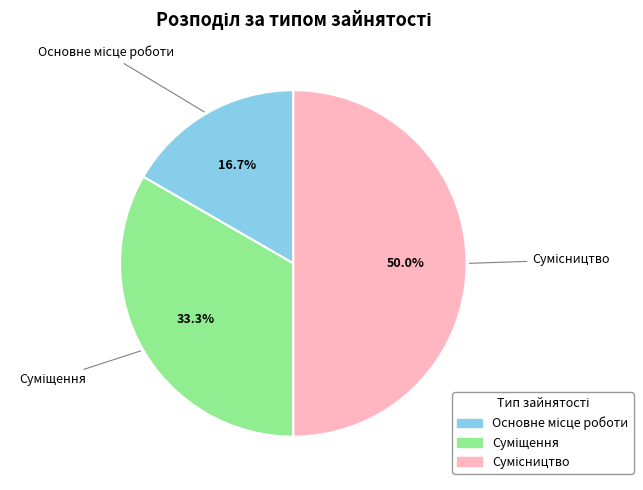

How many slices are in this pie chart?

3